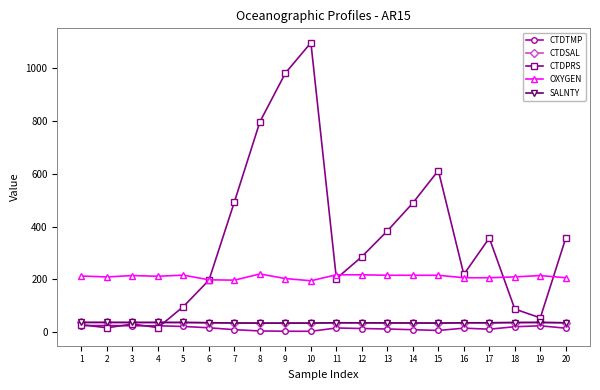

What is the difference between the maximum and minimum values in the CTDSAL series?

2.6